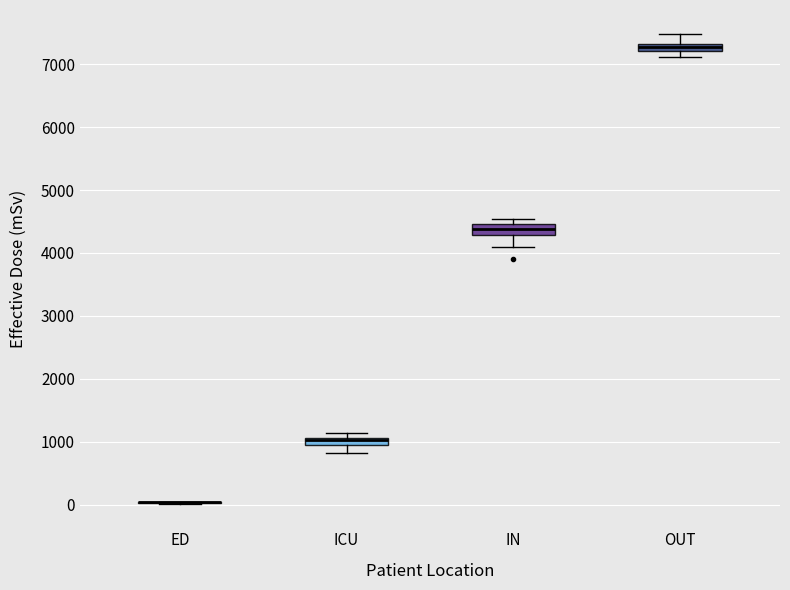

Where is the upper edge of the box for ICU on the y-axis? The values are not printed on the chart, so give them approximately, as read against the axis.

1100